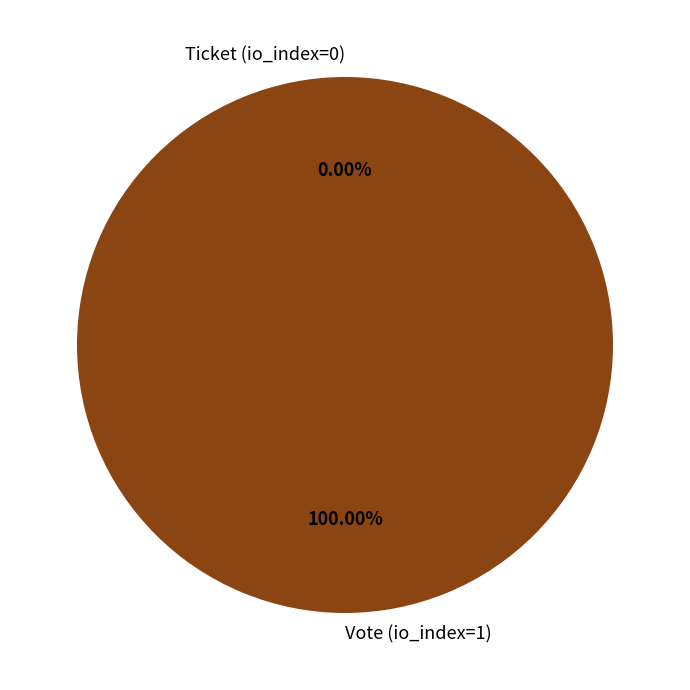

Which slice is the largest?

Vote (io_index=1)